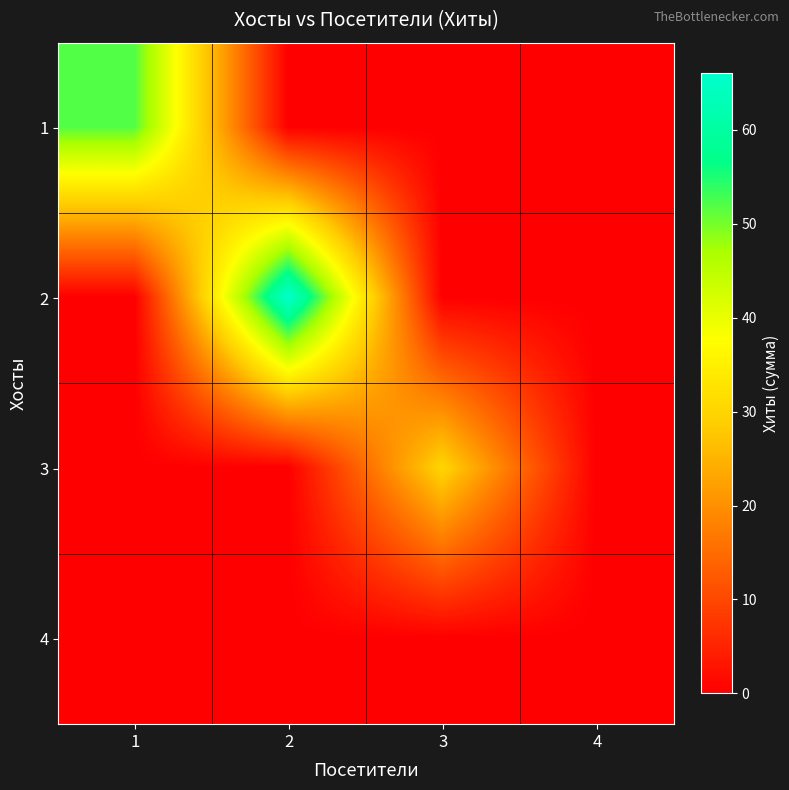

Which series has the largest range (max minus min)?

2